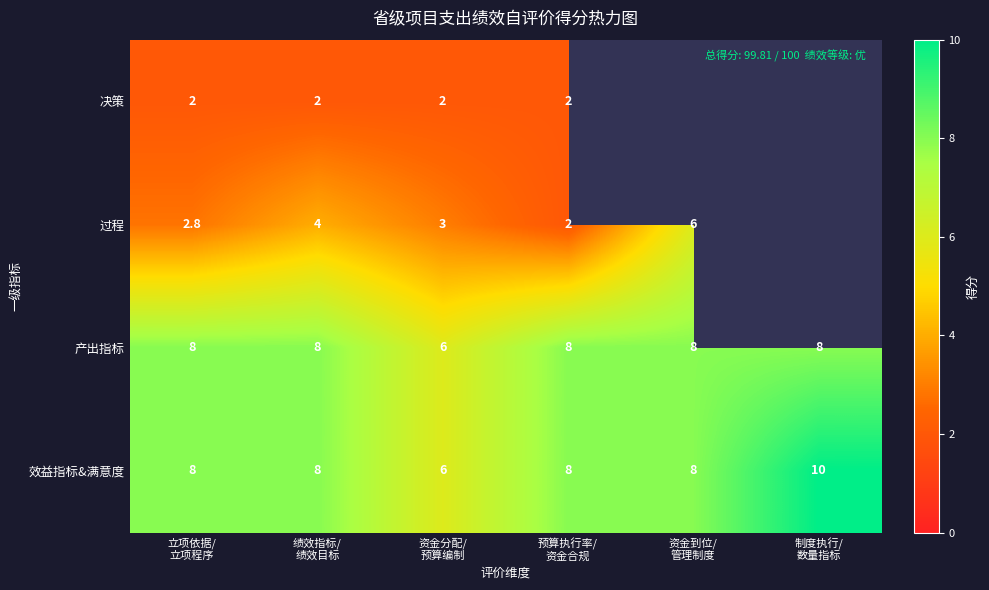

What is the difference between the second highest and minimum values in the 产出指标 series?

2.0